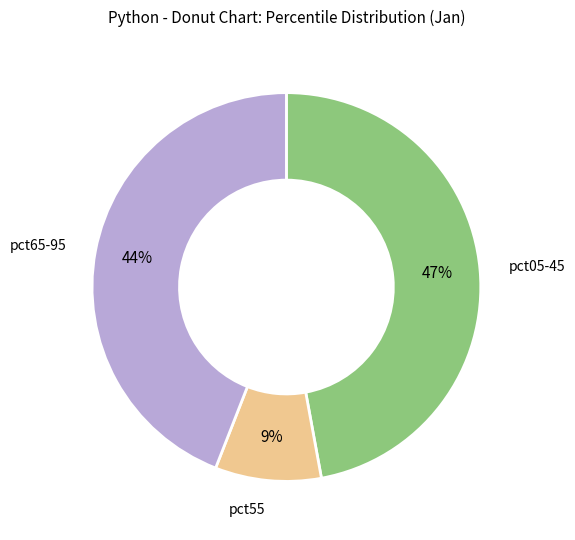

To the nearest percent, what percentage of the pie is pct55?

9%